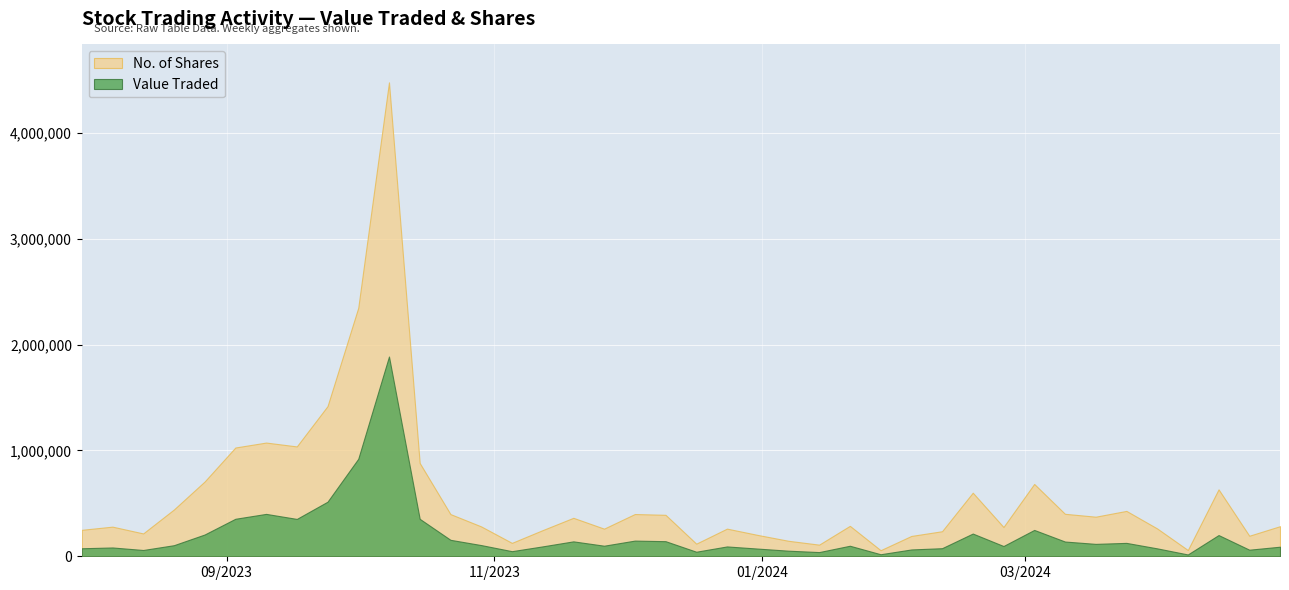

In Value Traded, how many points are lower than both neighbors (excluding endpoints)?

11